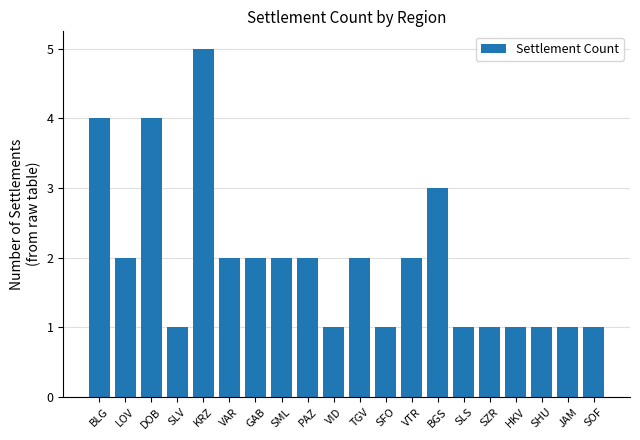

What is the minimum value shown in the chart?

1